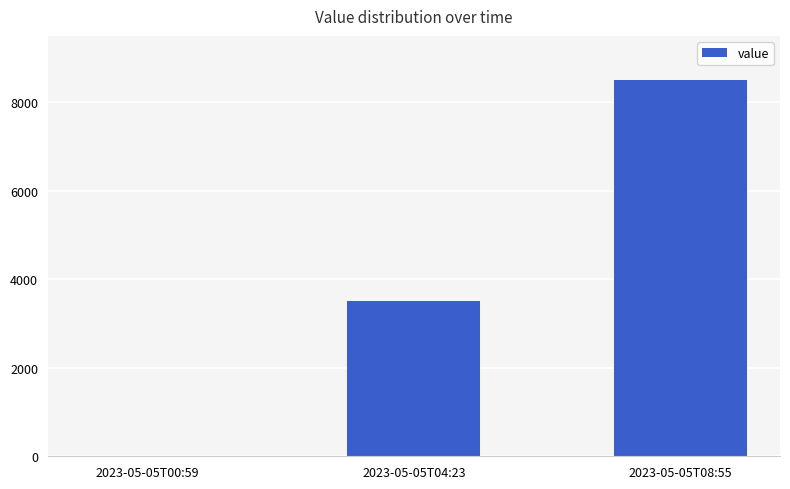

Read the value at 2023-05-05T04:23, to the nearest 50.

3500